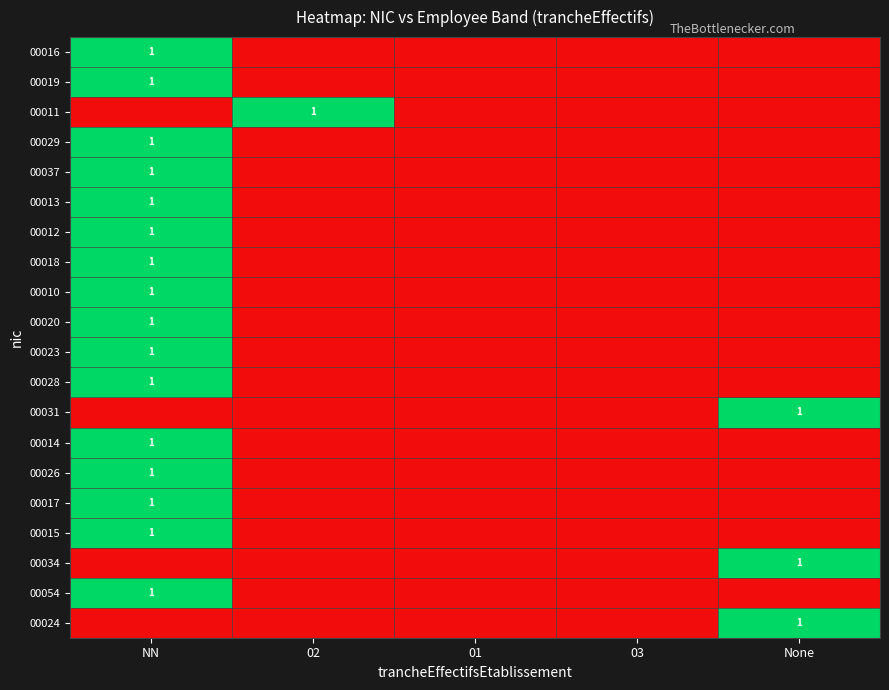

True or false: 00011 has a value of 1 at 02.

True